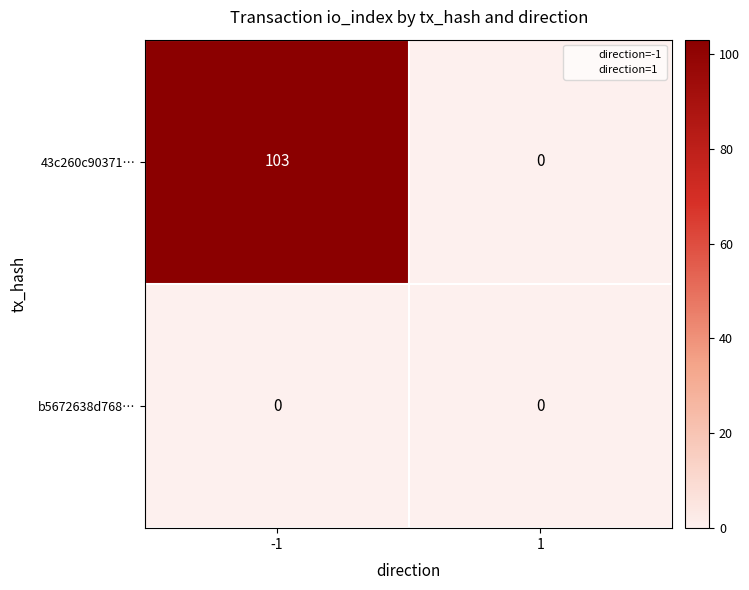

Is it true that 43c260c90371… equals -43 at 1?

False